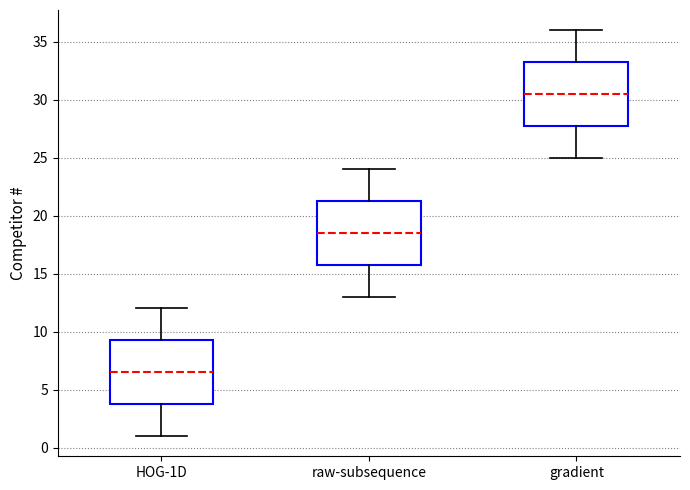

Reading left to right, read every box against the y-axis: the position of its median line, the range the box covers, and the ends of its whiskers. The values are not printed on the chart, so give them approximately, as read against the axis.

HOG-1D: median 6.5, box 4.0 to 9.5, whiskers 1.0 to 12.0
raw-subsequence: median 18.5, box 16.0 to 21.5, whiskers 13.0 to 24.0
gradient: median 30.5, box 28.0 to 33.5, whiskers 25.0 to 36.0